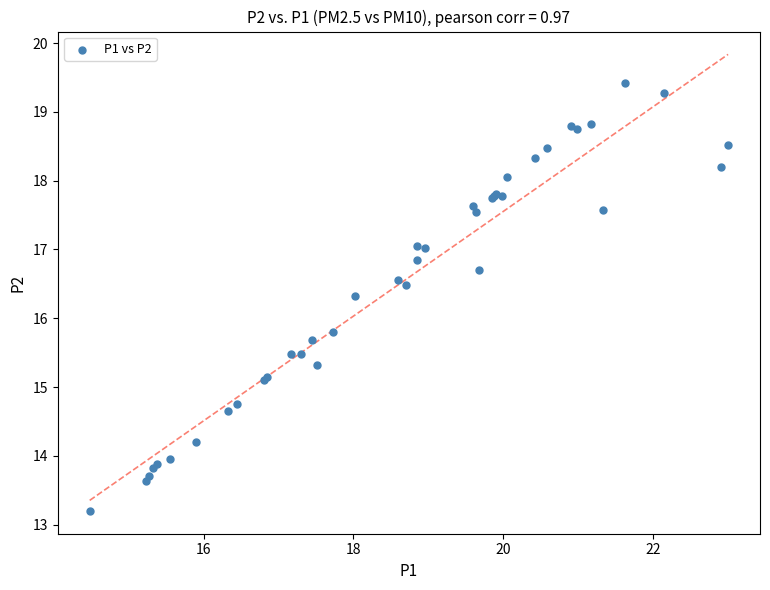

What Y value in the scatter plot is closest to 16?

15.8